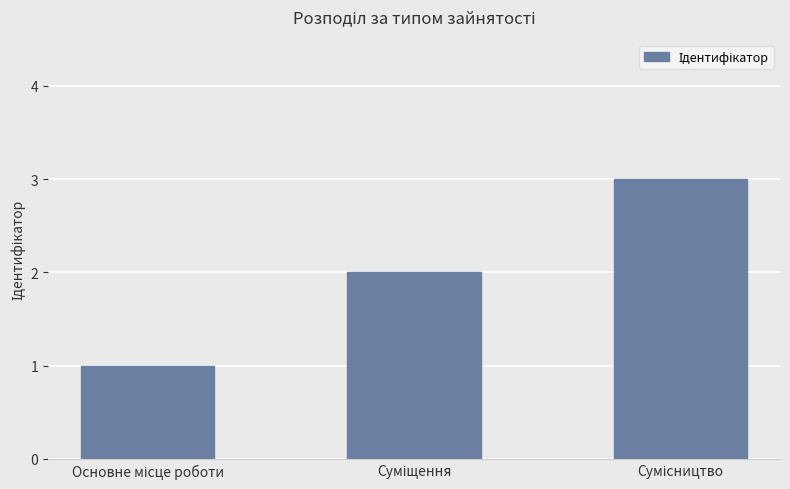

What is the sum of all values?

6